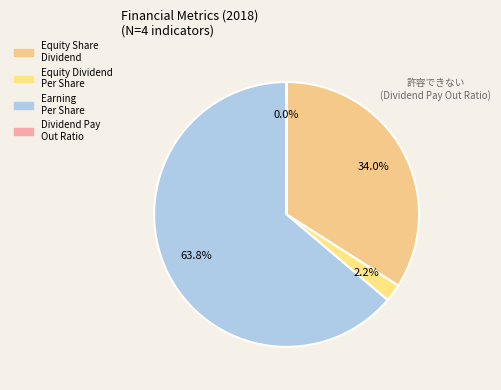

Approximately how many times larger is the value at Earning Per Share compared to Equity Dividend Per Share?

29.5